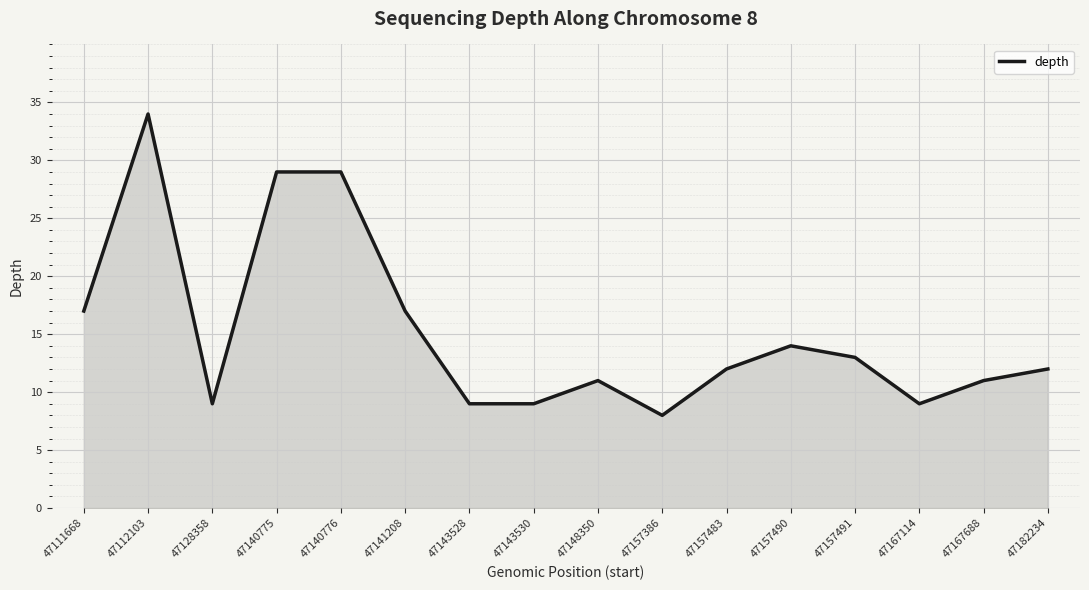

The value at 47157483 is 12. True or false?

True